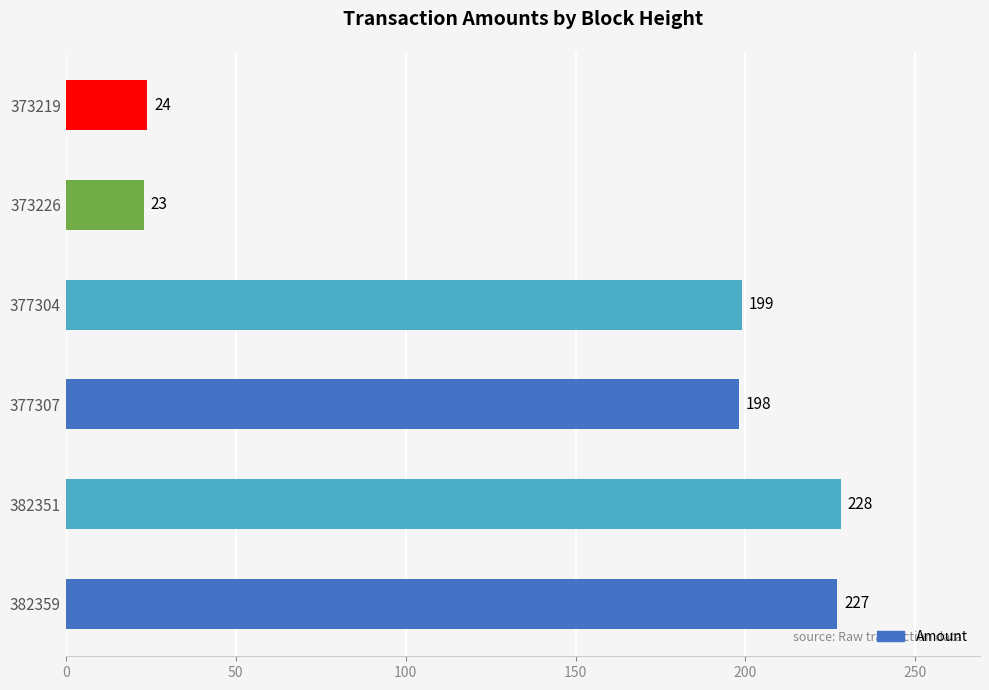

What is the smallest value displayed?

23